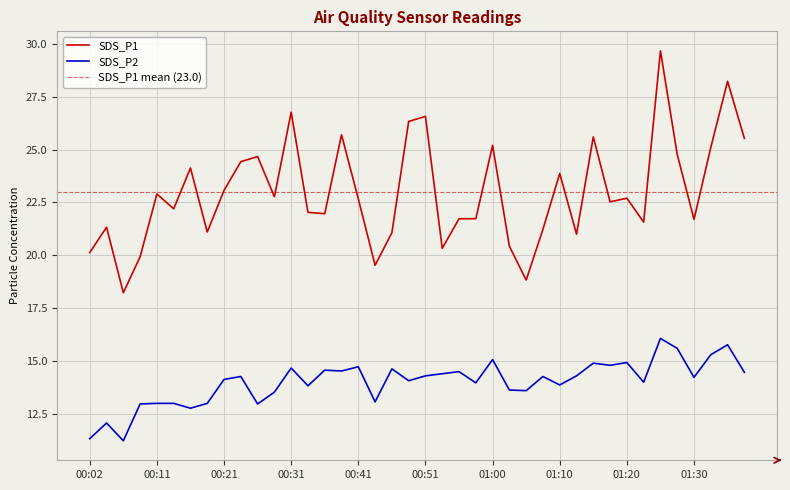

What is the label of the 26th point from the left?

01:03